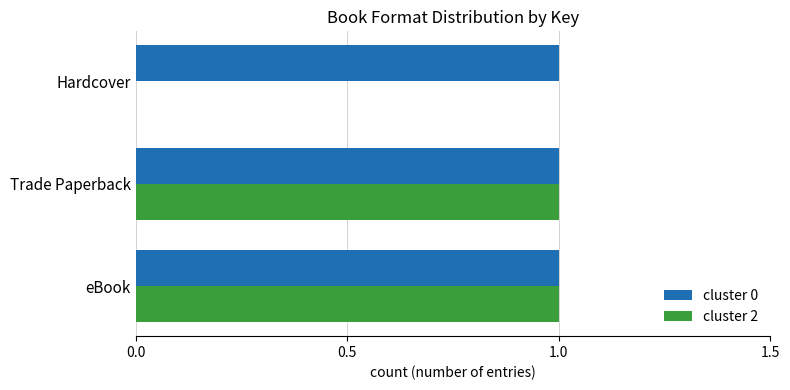

The cluster 2 series shows 0 at Hardcover. True or false?

True